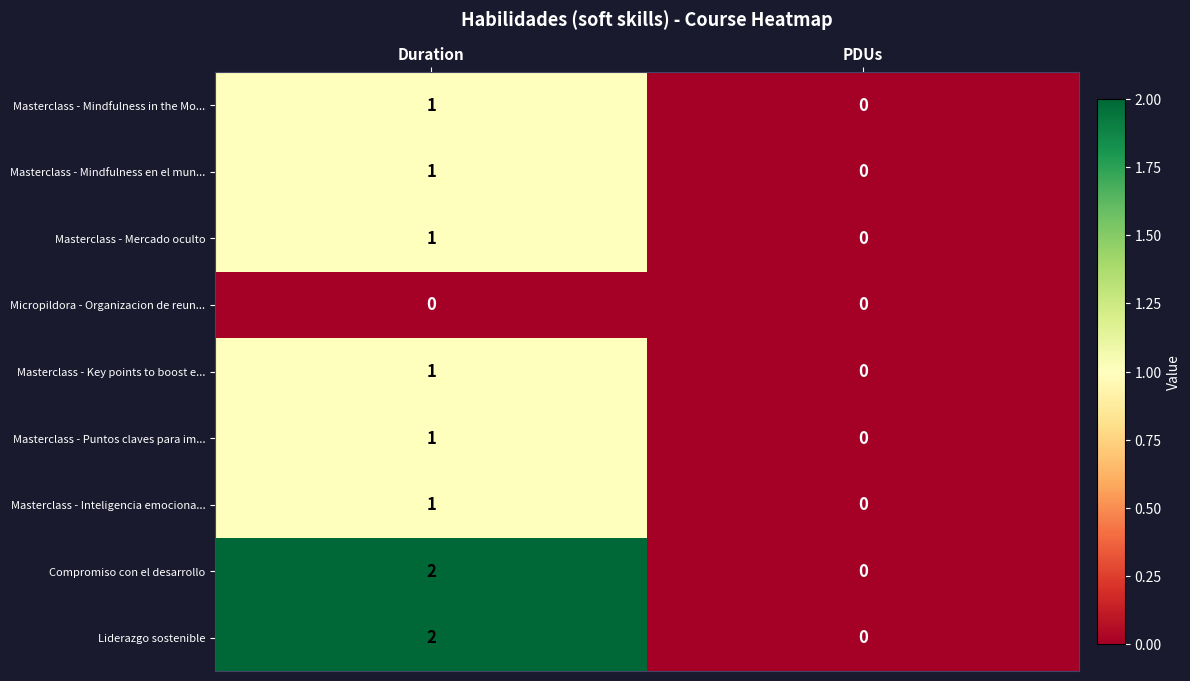

At which category is the sum across all series the highest?

Duration